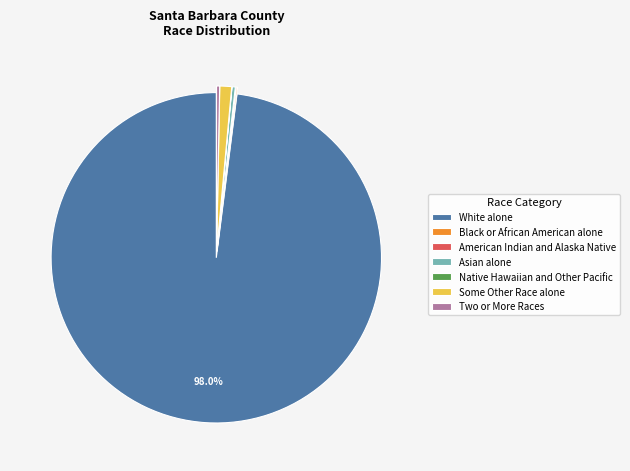

What is the majority slice?

White alone